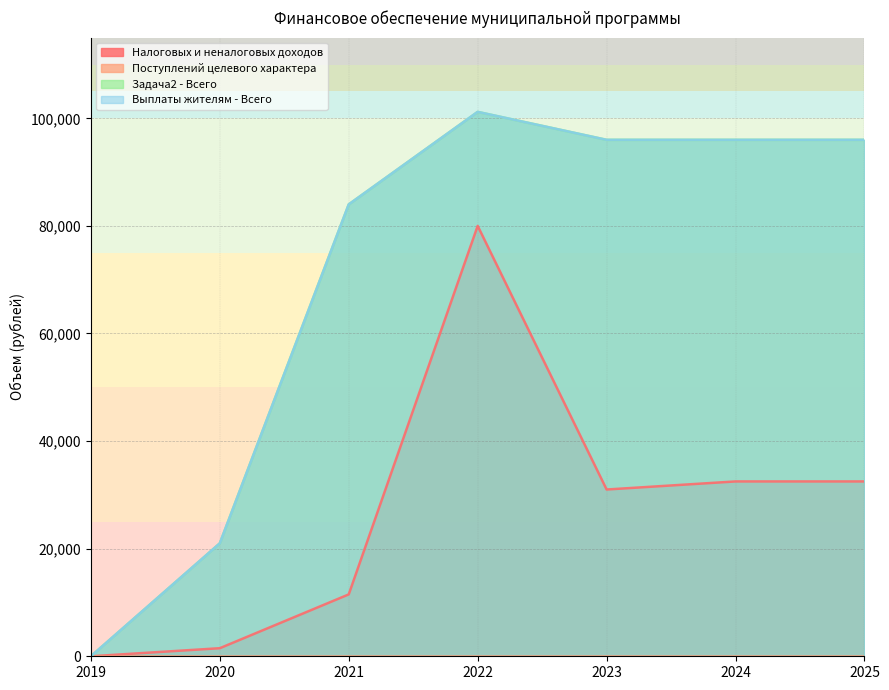

What is the difference between the second highest and minimum values in the Выплаты жителям - Всего series?

96000.0